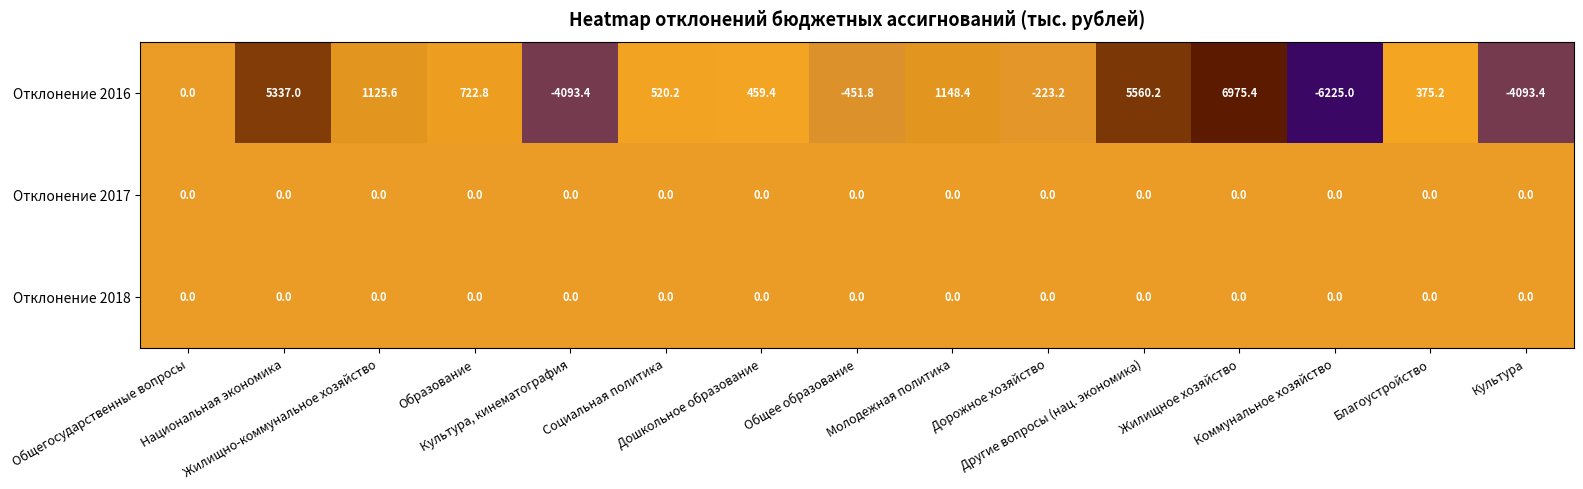

Which series changed the most between Дошкольное образование and Жилищное хозяйство?

Отклонение 2016